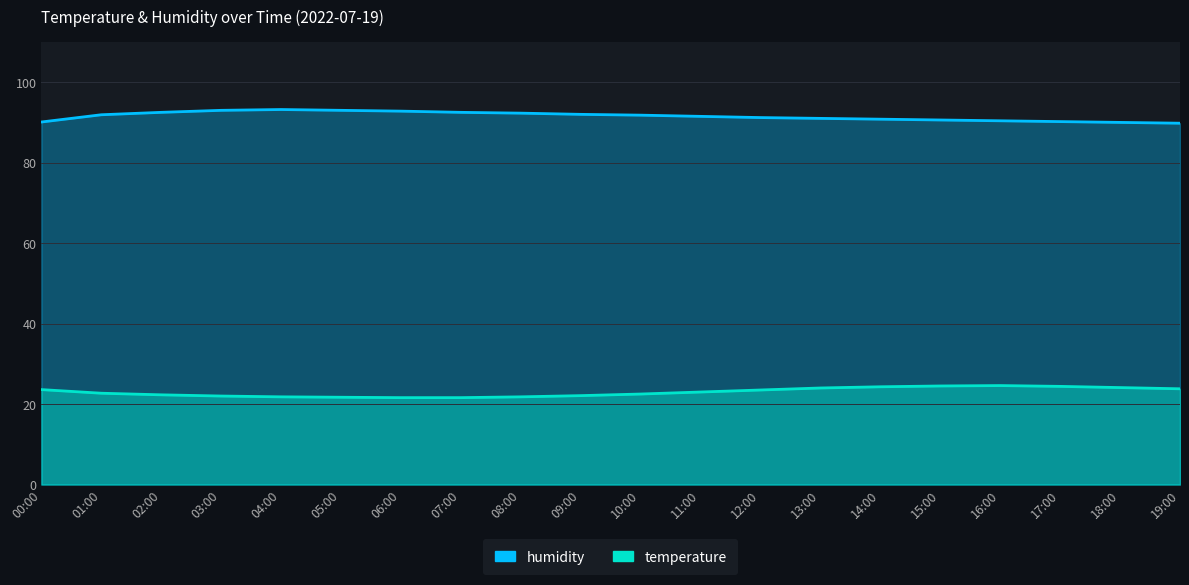

True or false: temperature and humidity intersect in this chart.

False